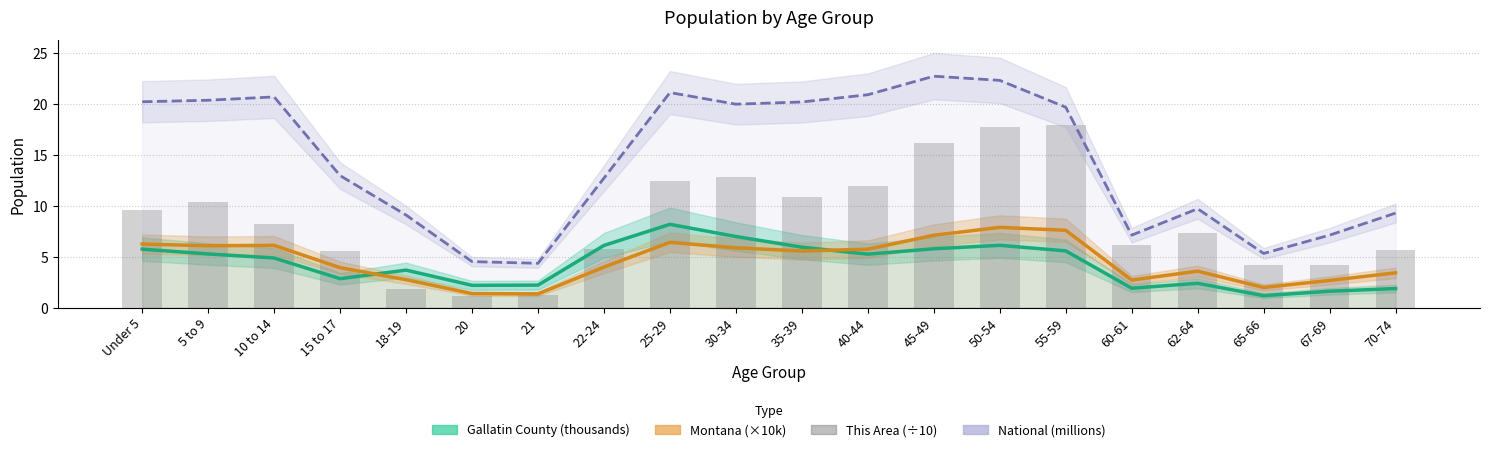

At 50-54, list the series in order from smallest to largest.

Gallatin County (thousands), Montana (×10k), This Area (÷10), National (millions)